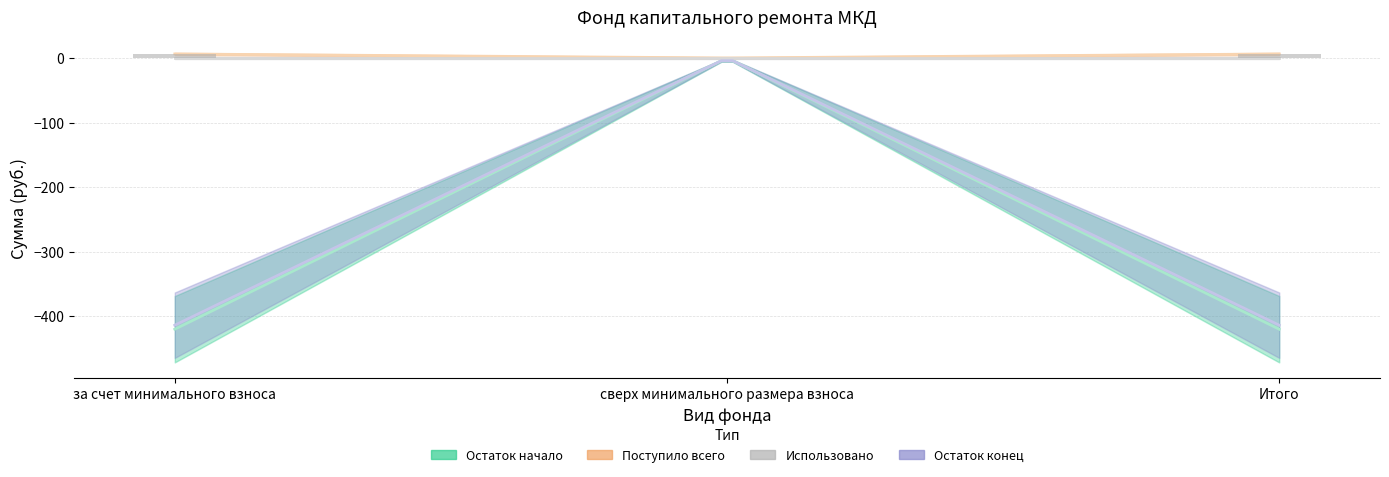

Between сверх минимального размера взноса and за счет минимального взноса, which is larger?

сверх минимального размера взноса